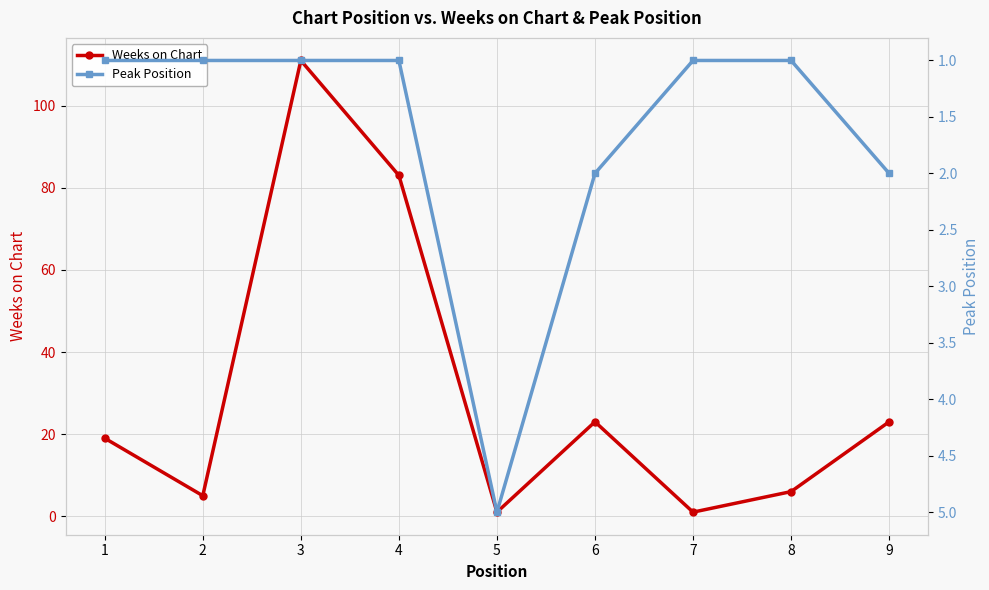

At which label does Weeks on Chart first exceed 19?

3